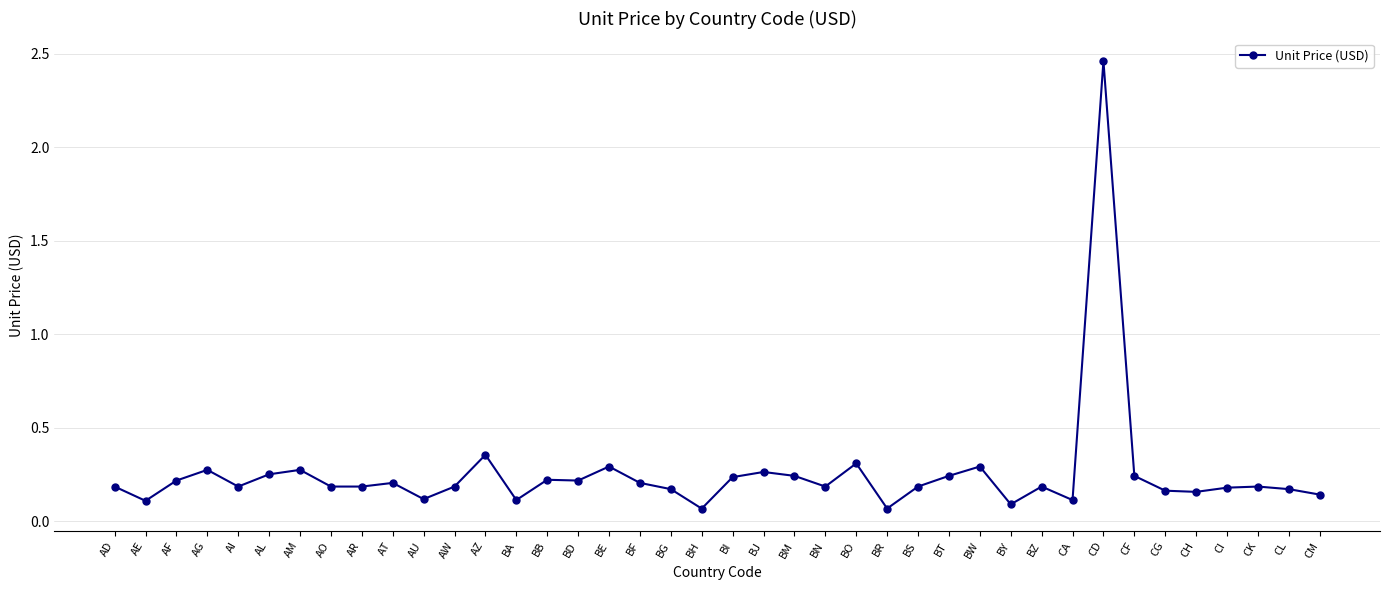

How many lines are shown in the chart?

1